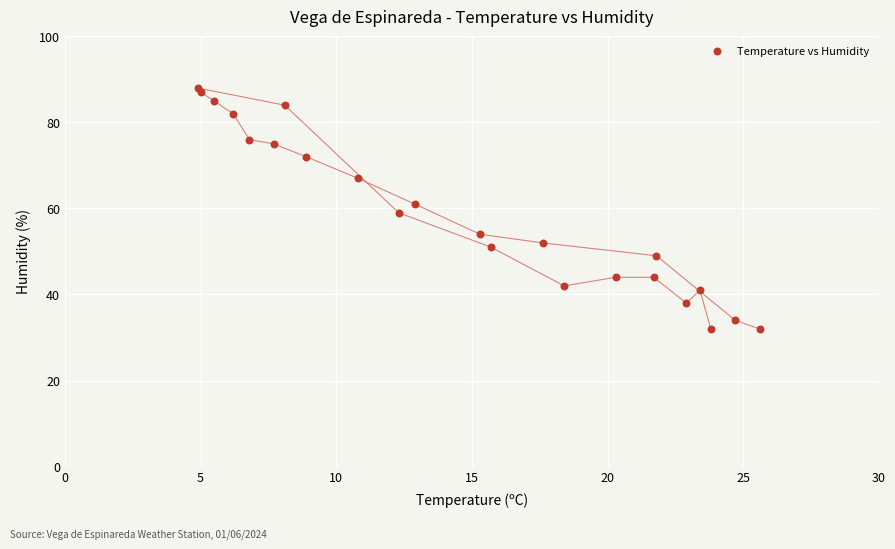

What is the range of Y values (max minus min)?

56